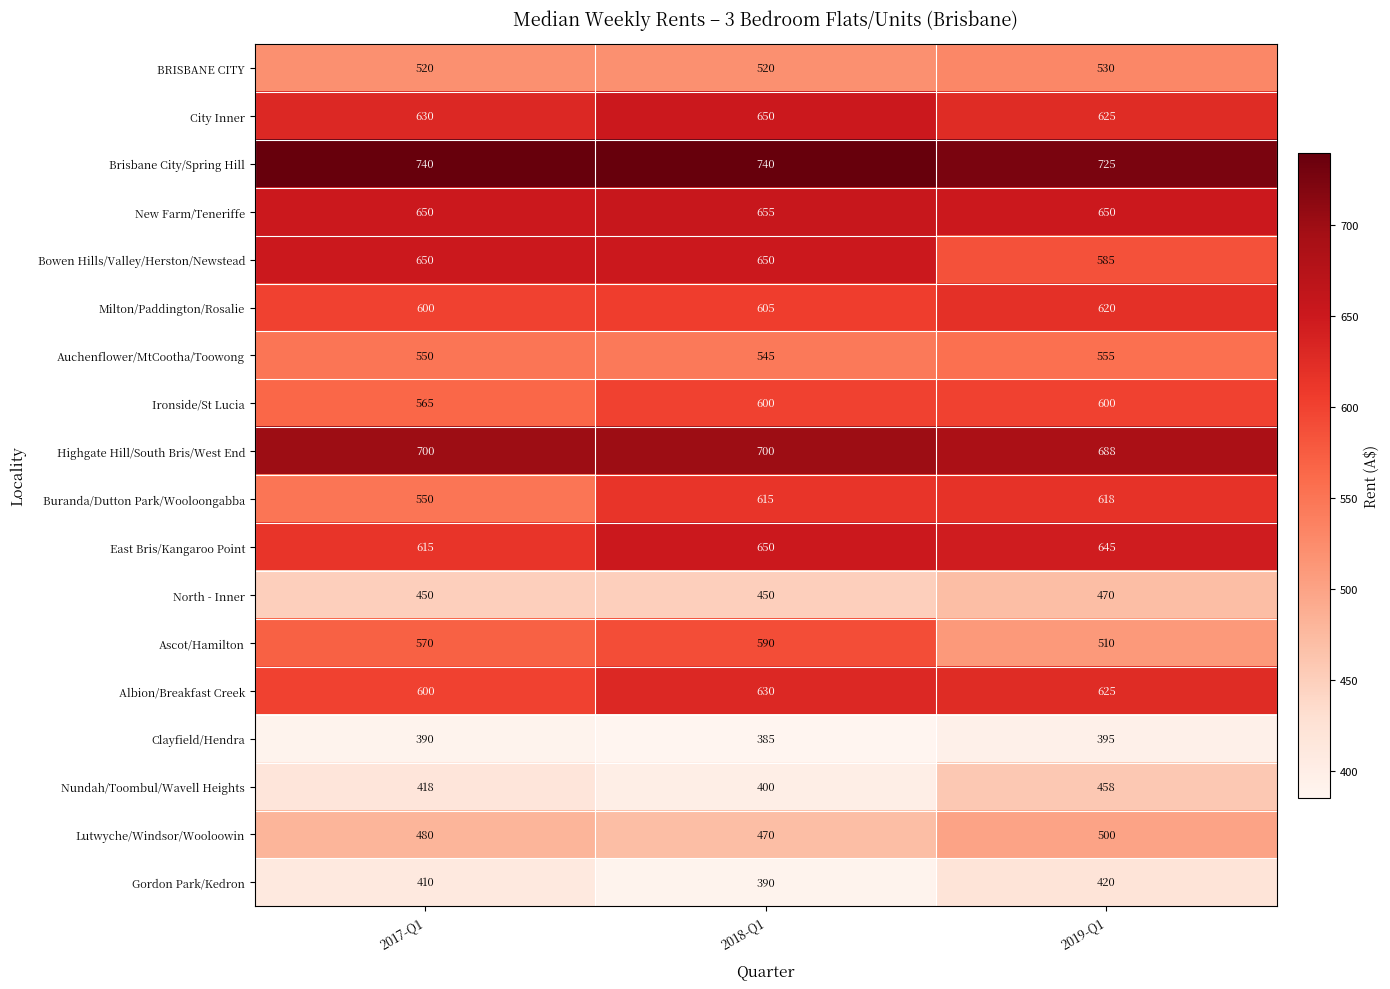

What is the greatest value displayed?

740